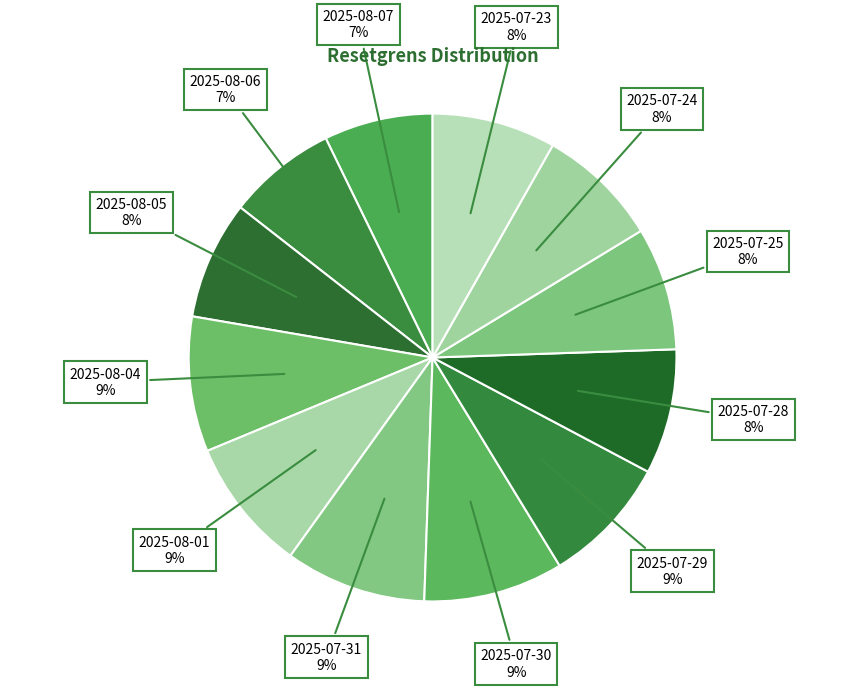

Is it true that 2025-07-30 is 9% of the pie?

True